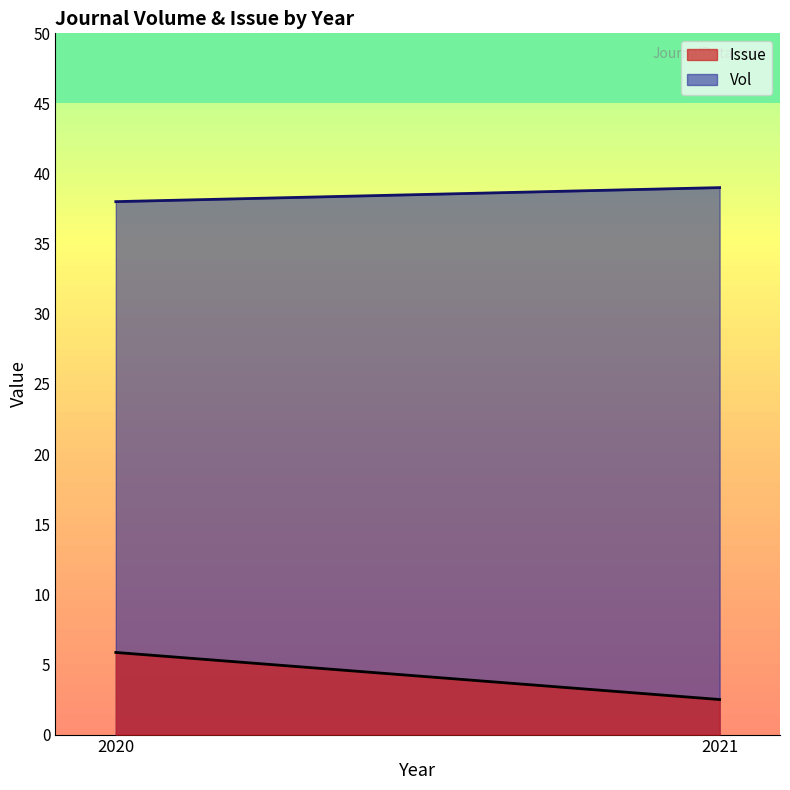

The Issue series shows 9.0 at 2020. True or false?

False